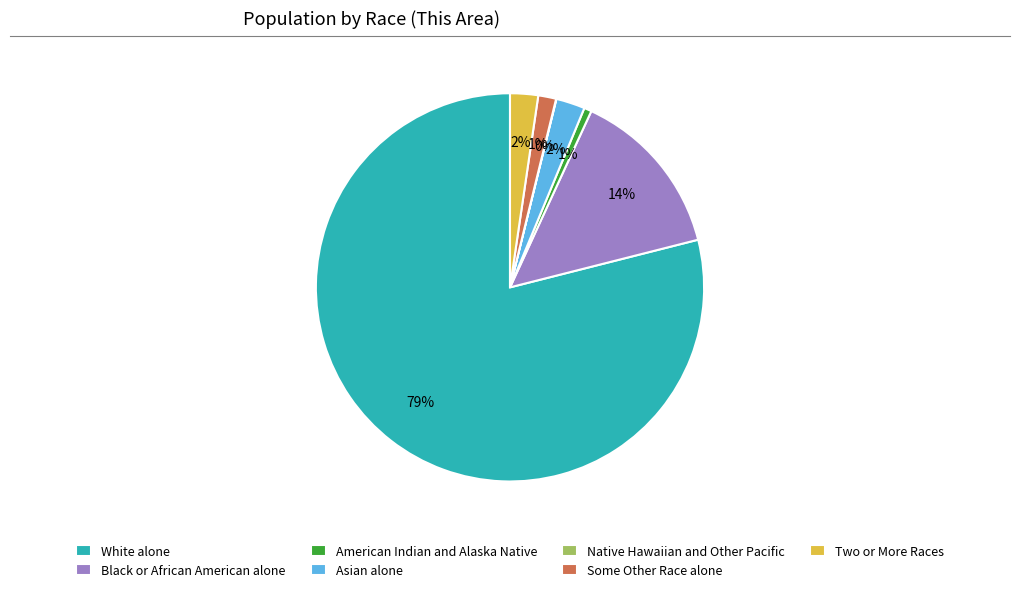

Is American Indian and Alaska Native the majority of the pie?

No